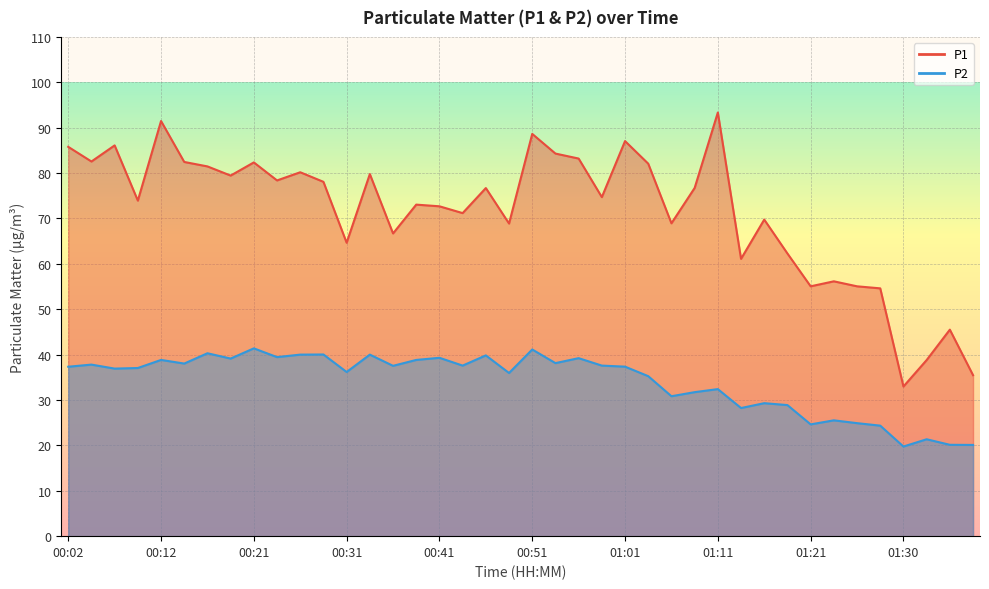

What are all the series names shown in the legend?

P1, P2